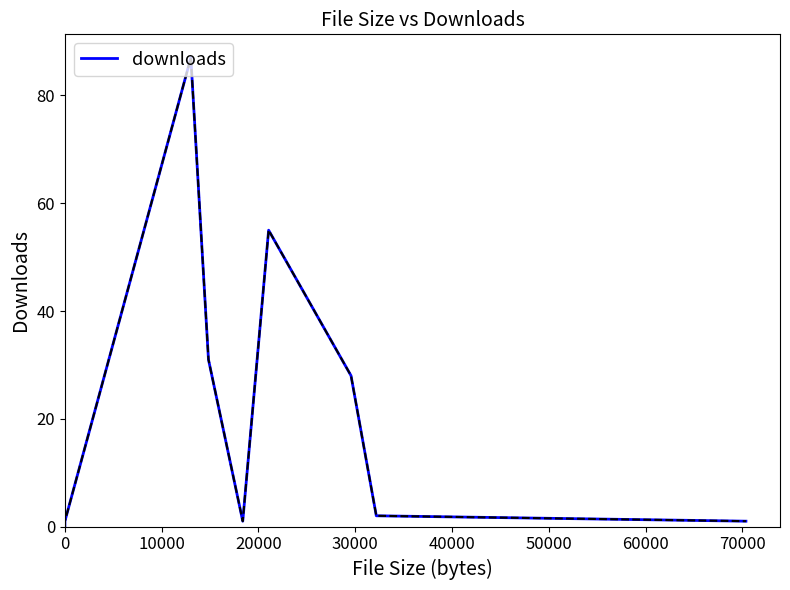

How many values are below 2?

4